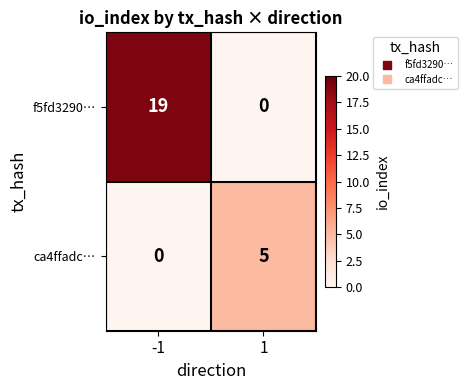

Read the f5fd3290… value at -1, to the nearest 10.

20